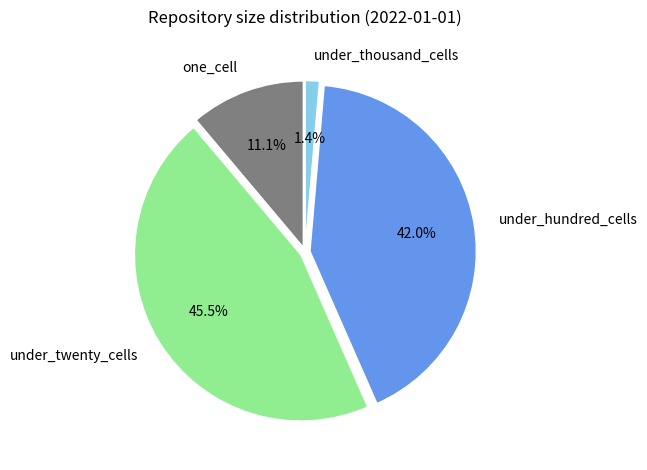

Is there any slice that represents more than half of the pie?

No